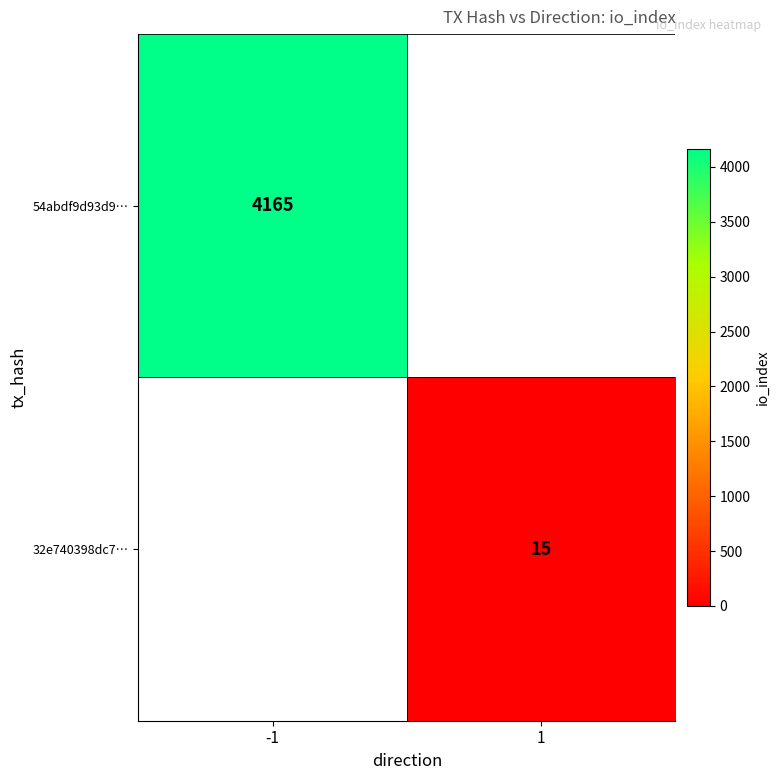

Is it true that 54abdf9d93d9… equals 4165 at -1?

True